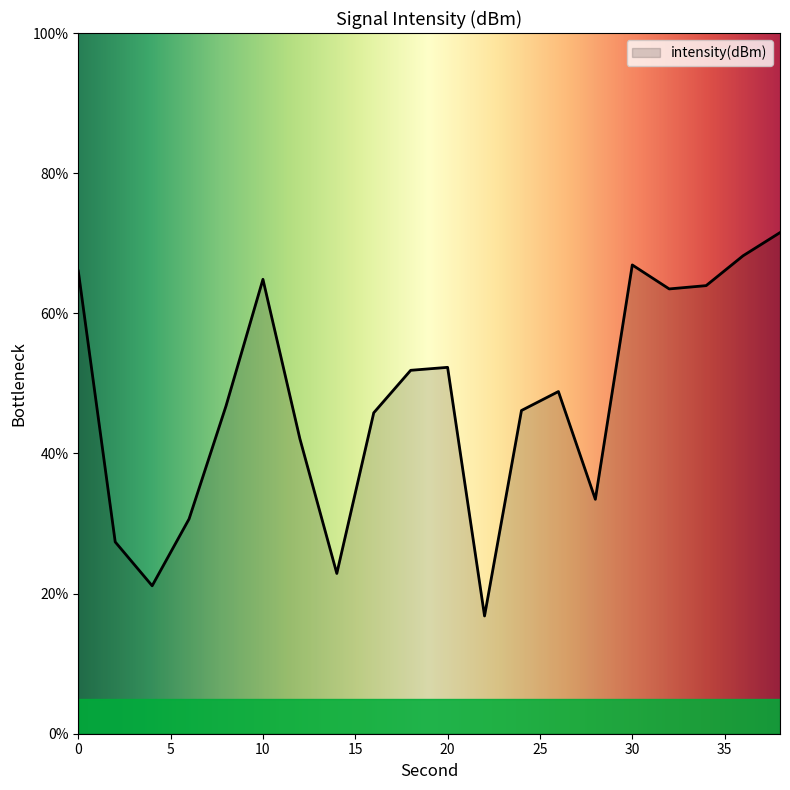

What is the difference between the maximum and minimum values?

54.7